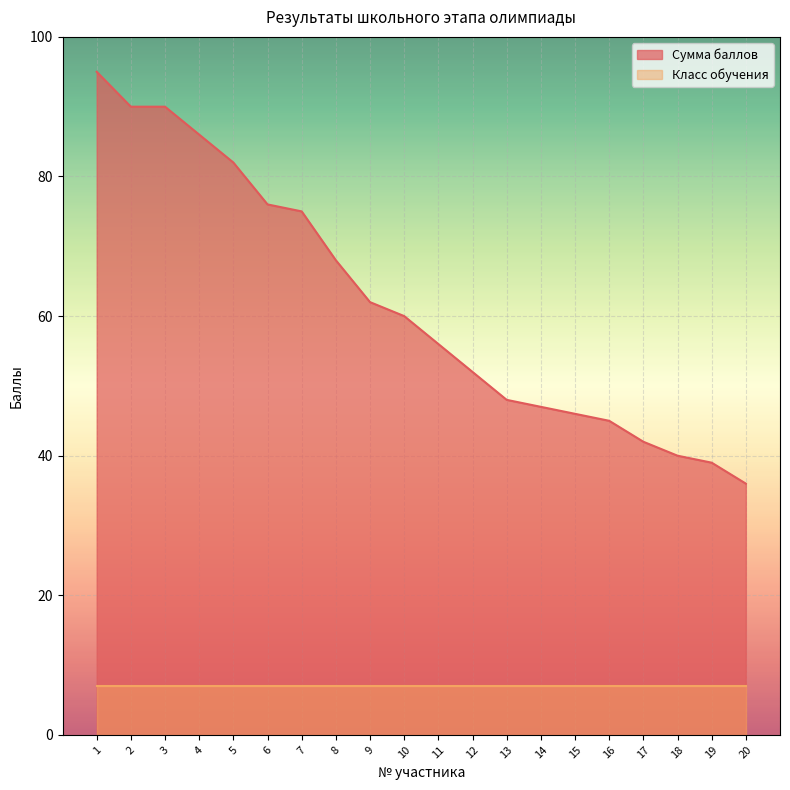

What is the maximum value shown in the chart?

95